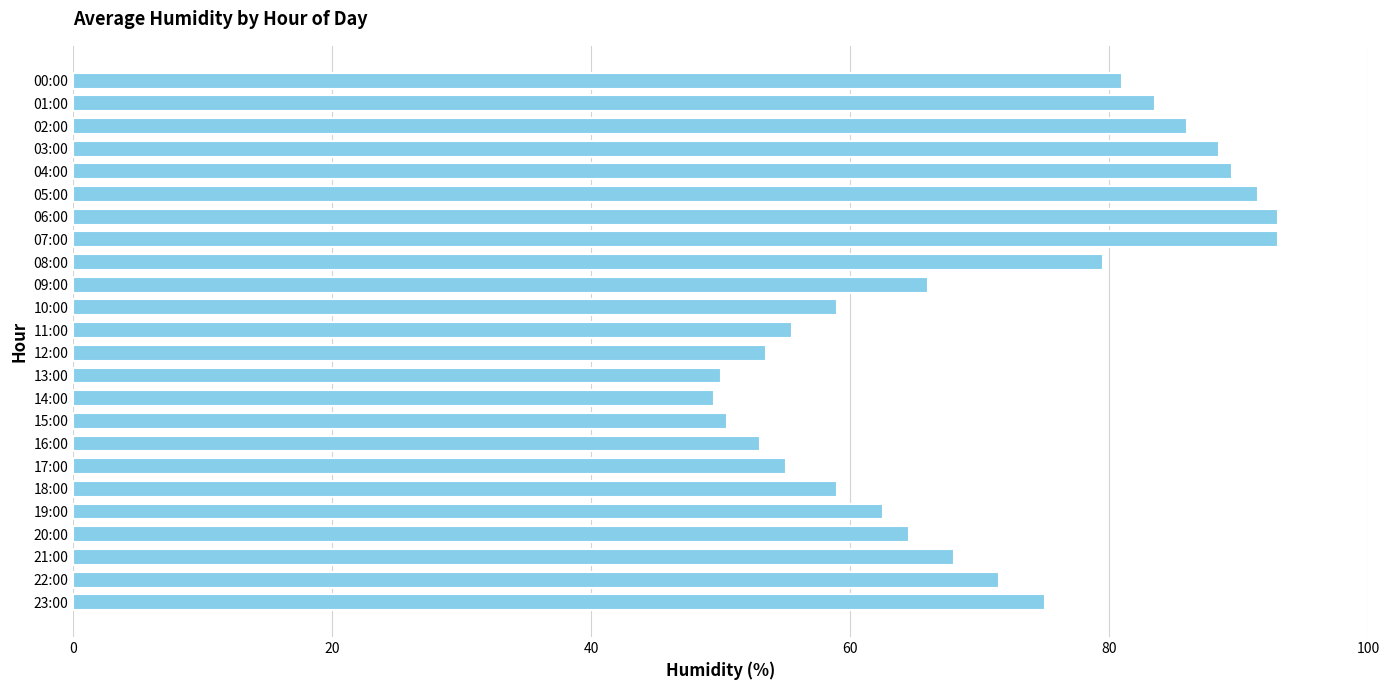

Is it true that the value at 21:00 is 25.7?

False